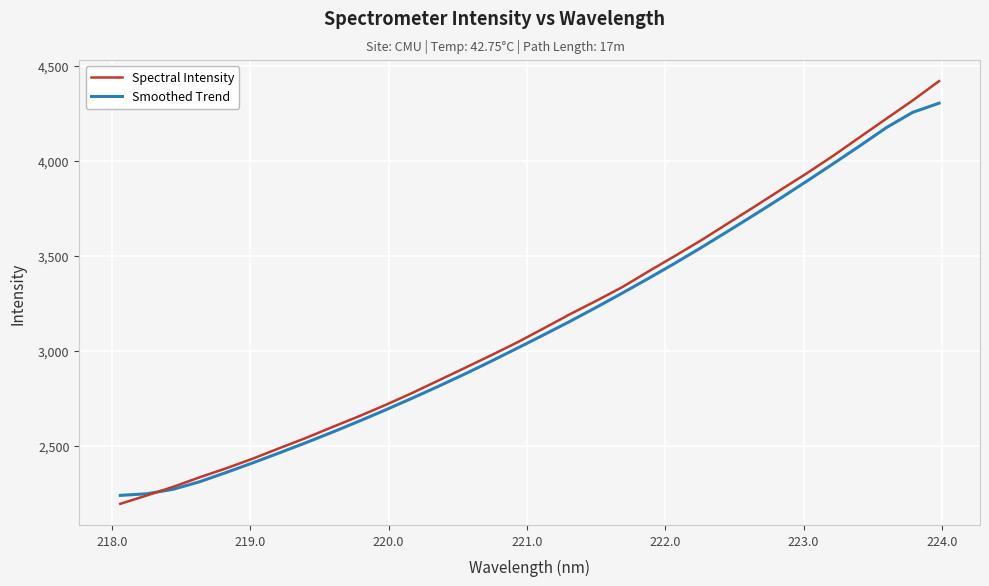

Which series ends up on top after the final intersection of Smoothed Trend and Spectral Intensity?

Spectral Intensity